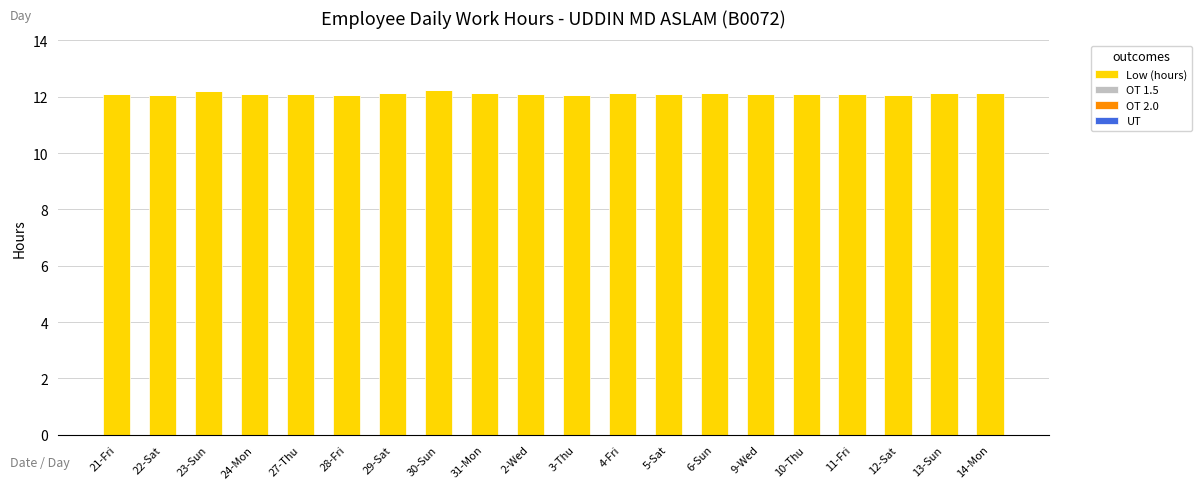

Reading left to right, list all the values displayed in this chart.

12.1	12.1	12.2	12.1	12.1	12.1	12.1	12.2	12.1	12.1	12.1	12.1	12.1	12.1	12.1	12.1	12.1	12.1	12.1	12.1